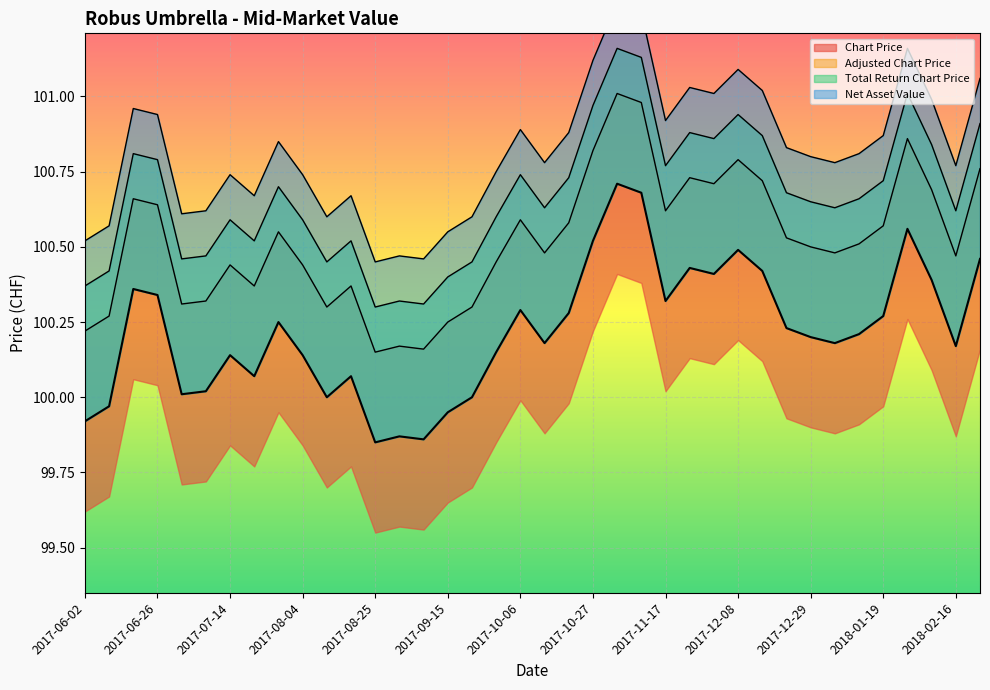

The Total Return Chart Price series shows 100.3 at 2017-08-25. True or false?

True